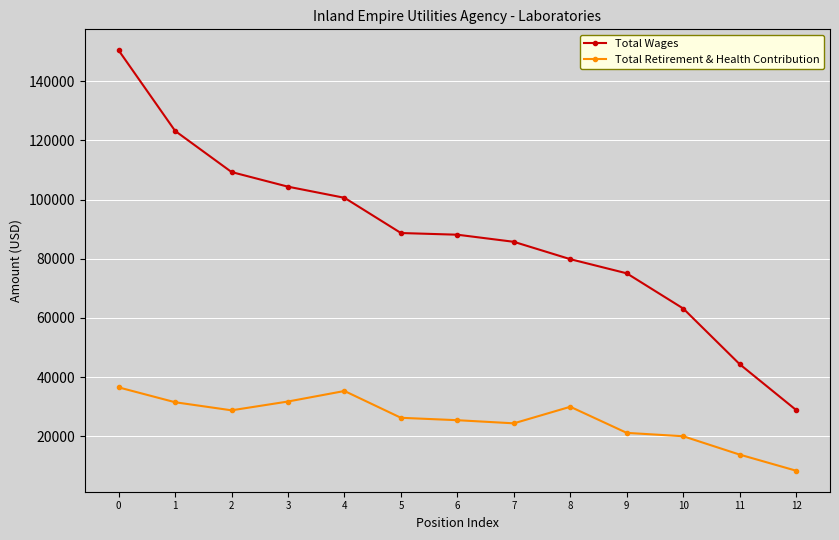

Between 10 and 12, which series saw the biggest shift?

Total Wages